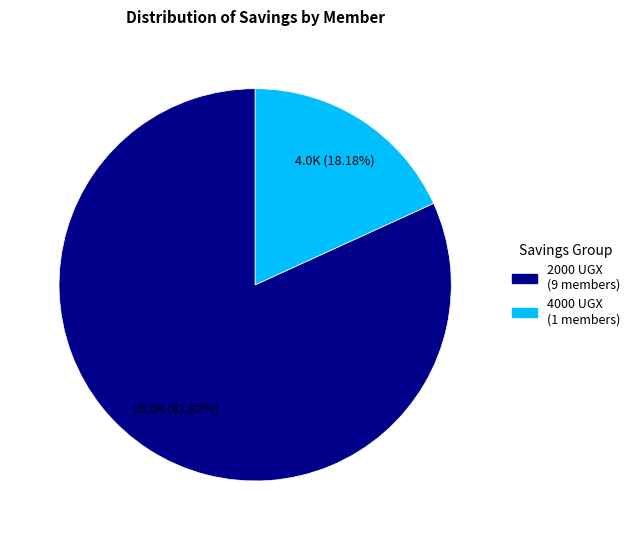

Is there a majority slice in this chart?

Yes